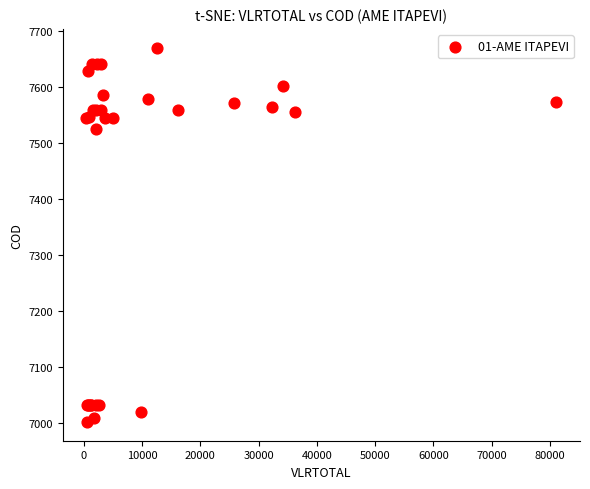

What Y value in the scatter plot is closest to 7336?

7524